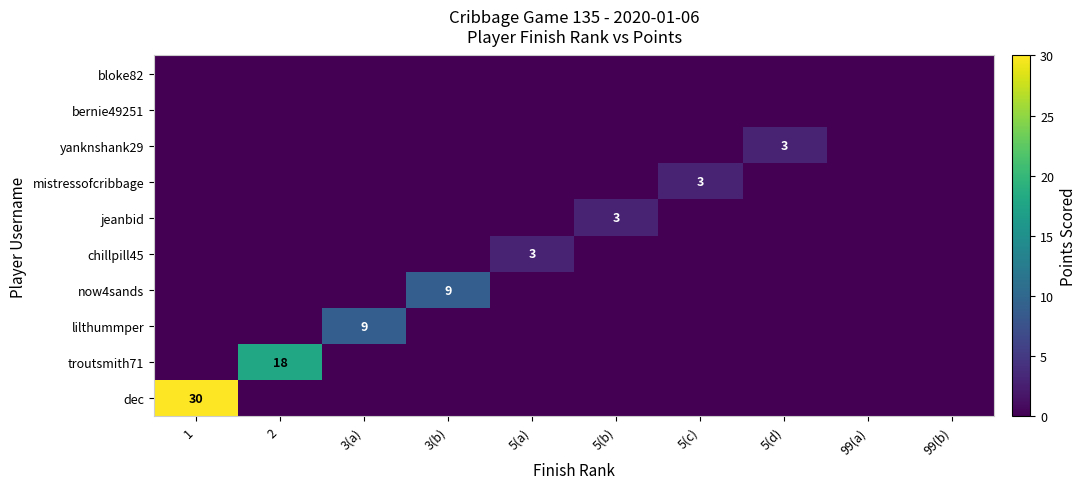

List the labels in order of bernie49251 value, largest first.

1, 2, 3(a), 3(b), 5(a), 5(b), 5(c), 5(d), 99(a), 99(b)